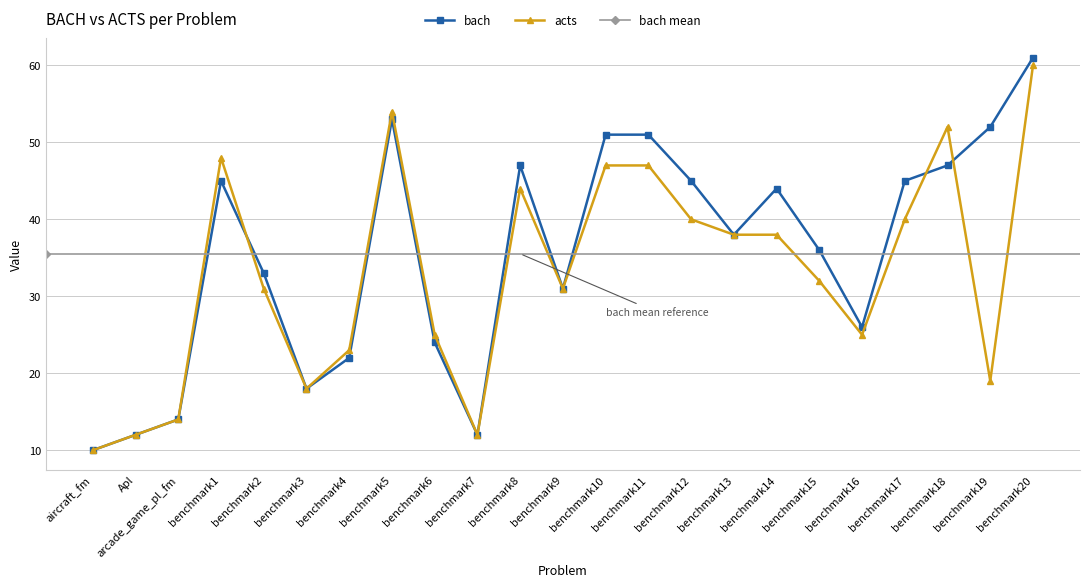

How many intersections are there between acts and bach?

3